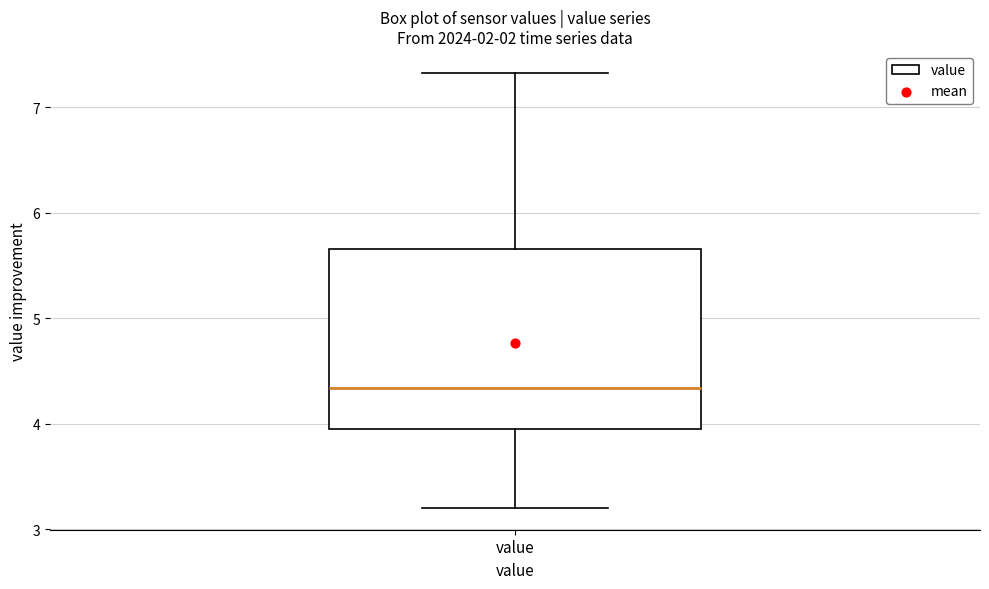

Where does the lower whisker of the box for value end on the y-axis? The values are not printed on the chart, so give them approximately, as read against the axis.

3.2